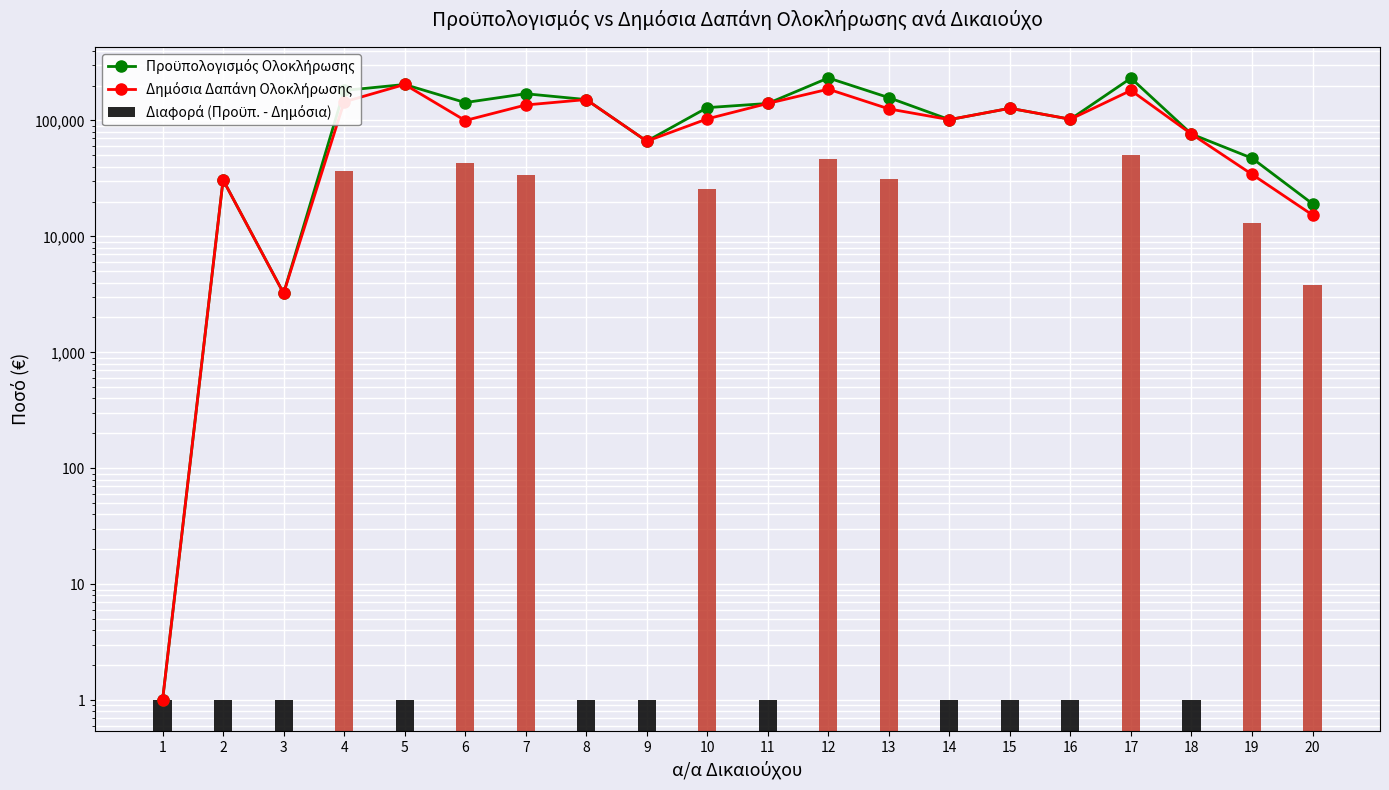

What is the difference between the highest and lowest values at 7?

34006.9